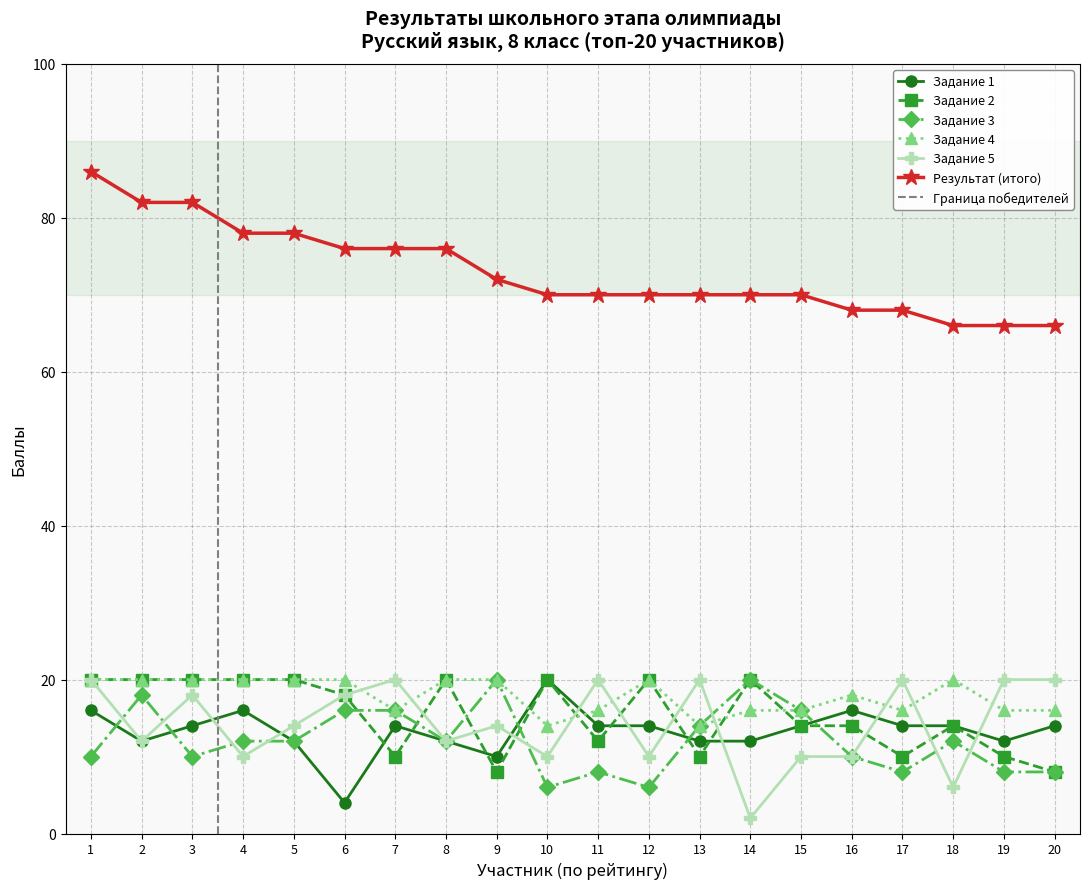

Which has a higher value, 1 or 6?

1